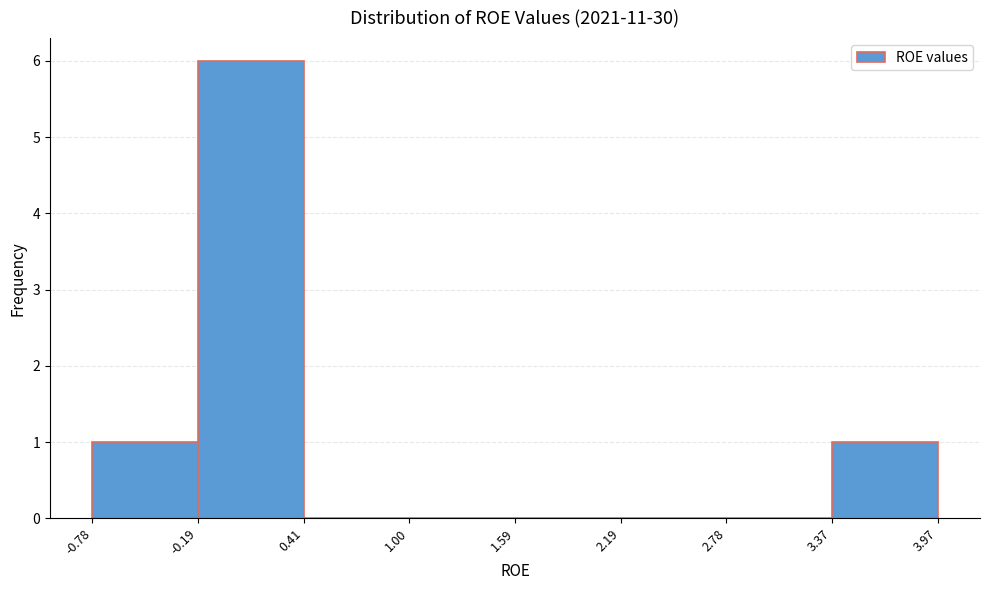

Which range on the x-axis has the tallest bar?

-0.19 to 0.41